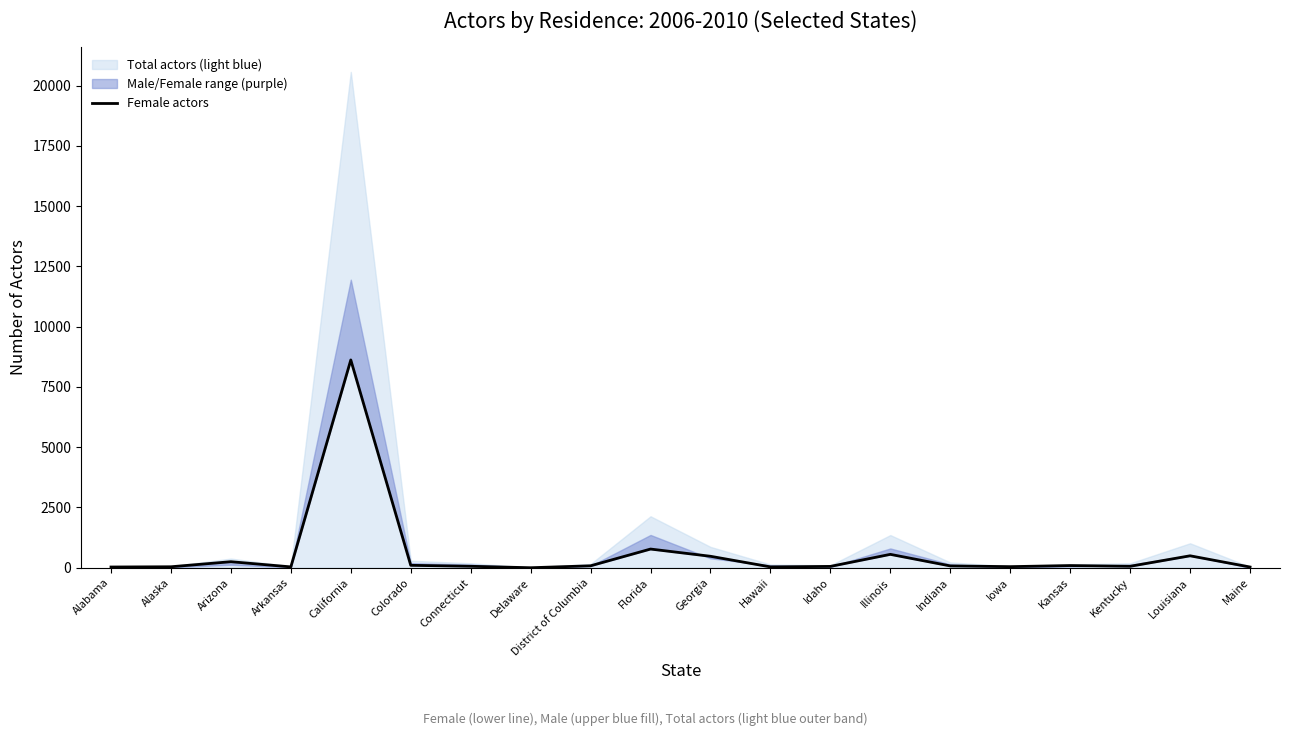

List the labels in order of value, largest first.

California, Florida, Illinois, Louisiana, Georgia, Arizona, Colorado, Kansas, District of Columbia, Indiana, Connecticut, Kentucky, Idaho, Iowa, Alaska, Arkansas, Hawaii, Alabama, Maine, Delaware